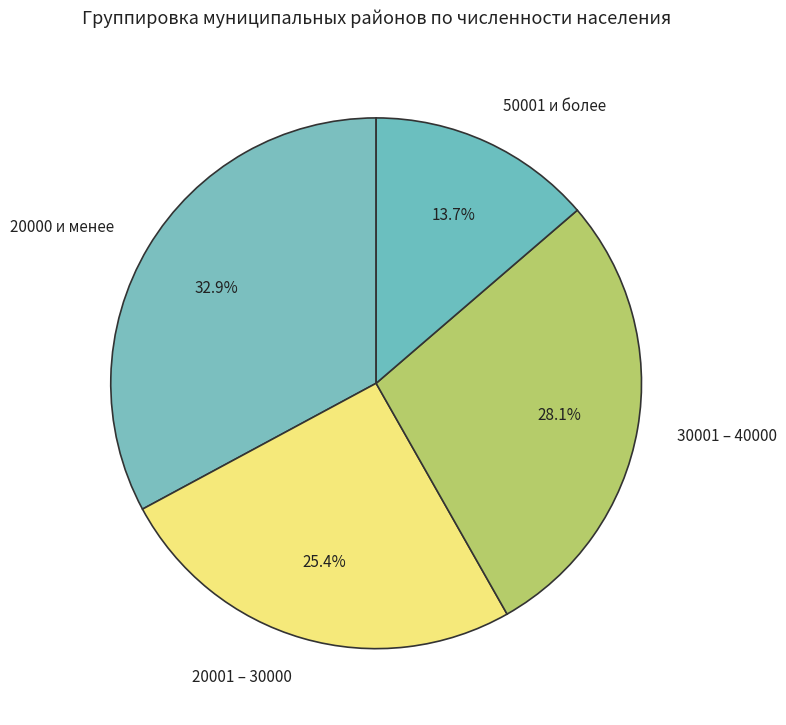

True or false: 50001 и более accounts for 14% of the total.

True